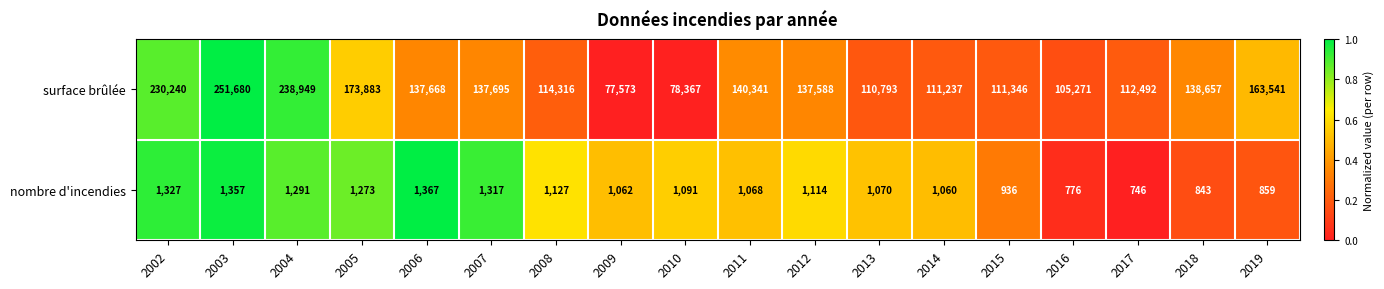

List the series in order of their overall mean, highest first.

surface brûlée, nombre d'incendies